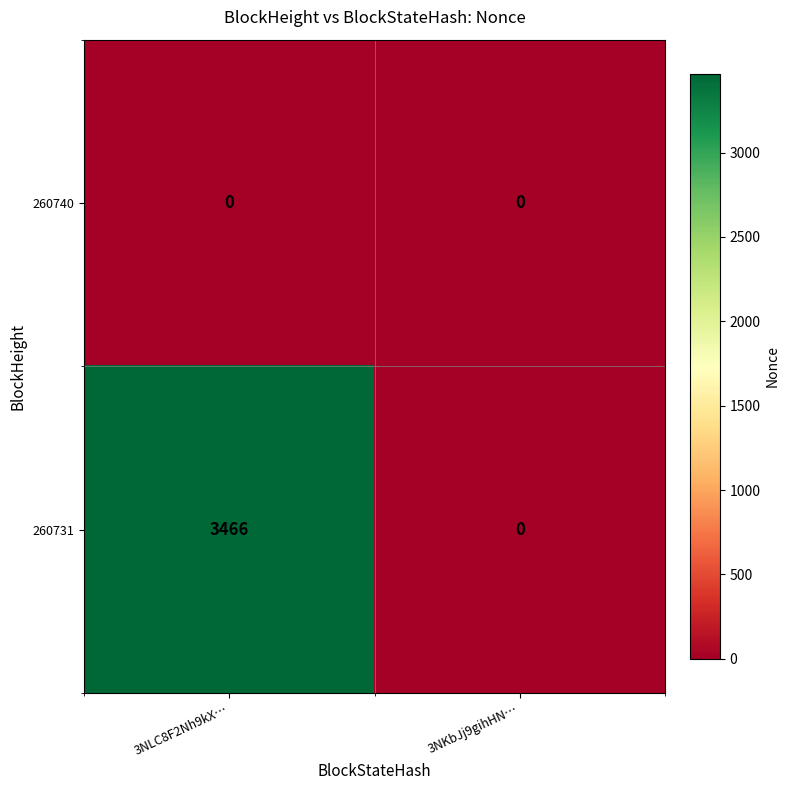

What is the difference between the highest and lowest values at 3NLC8F2Nh9kX…?

3466